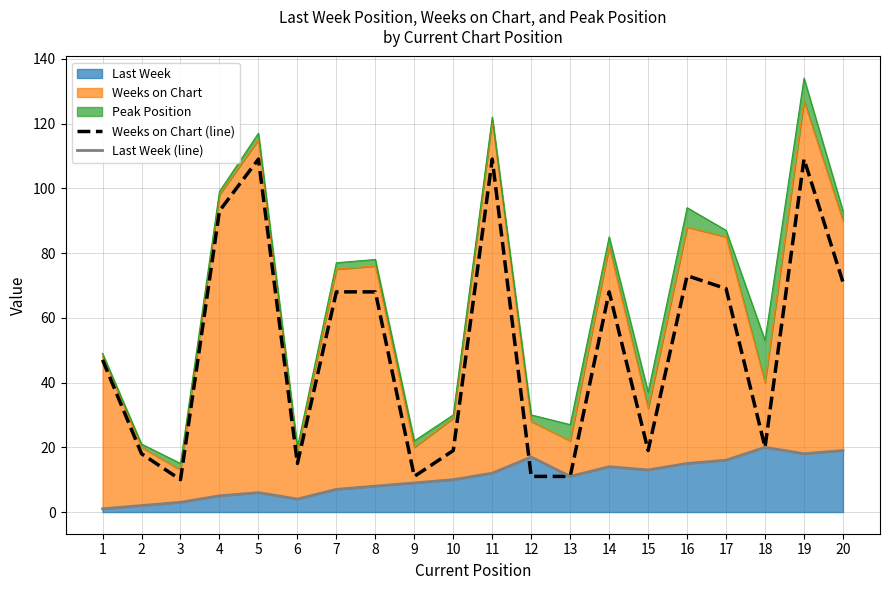

At how many categories does at least one series exceed 107?

3